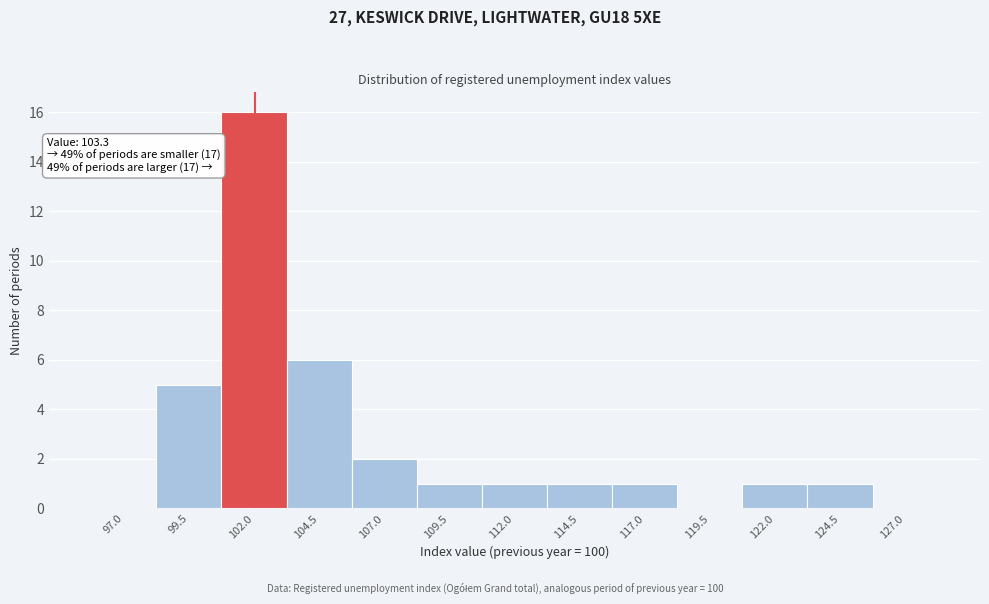

Reading left to right, list all the values displayed in this chart.

97.0=0	99.5=5	102.0=16	104.5=6	107.0=2	109.5=1	112.0=1	114.5=1	117.0=1	119.5=0	122.0=1	124.5=1	127.0=0